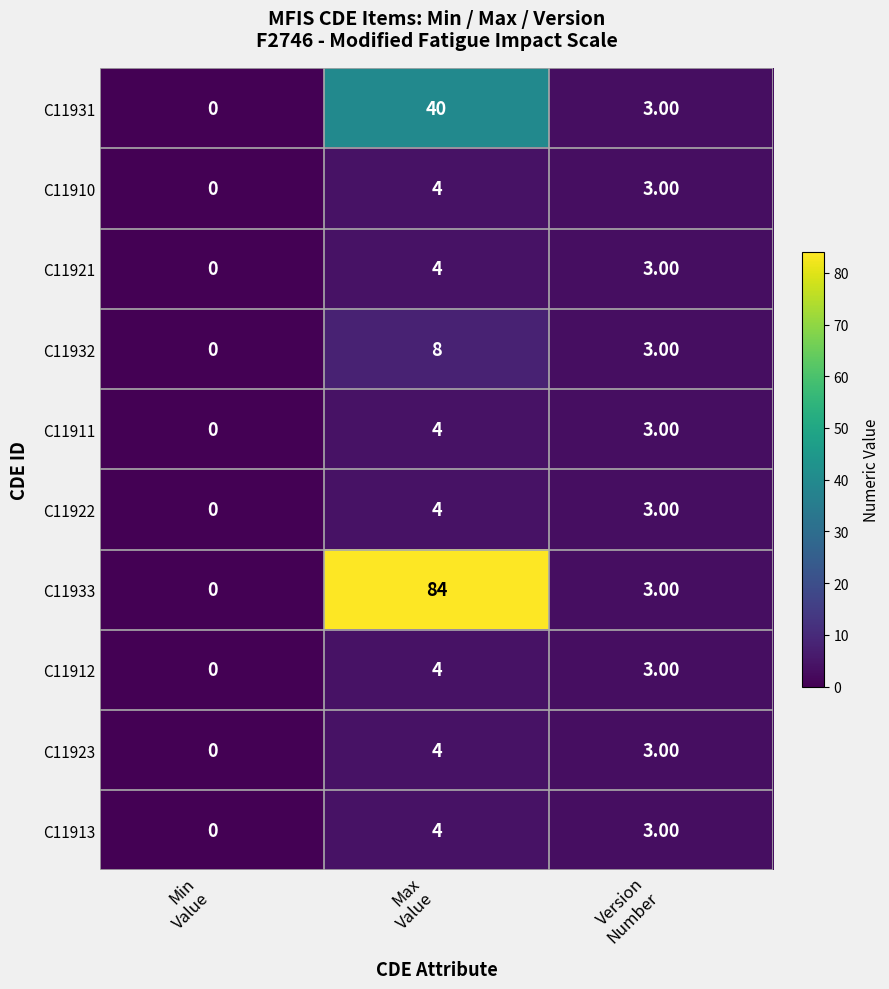

Which series changed the most between Max
Value and Version
Number?

C11933